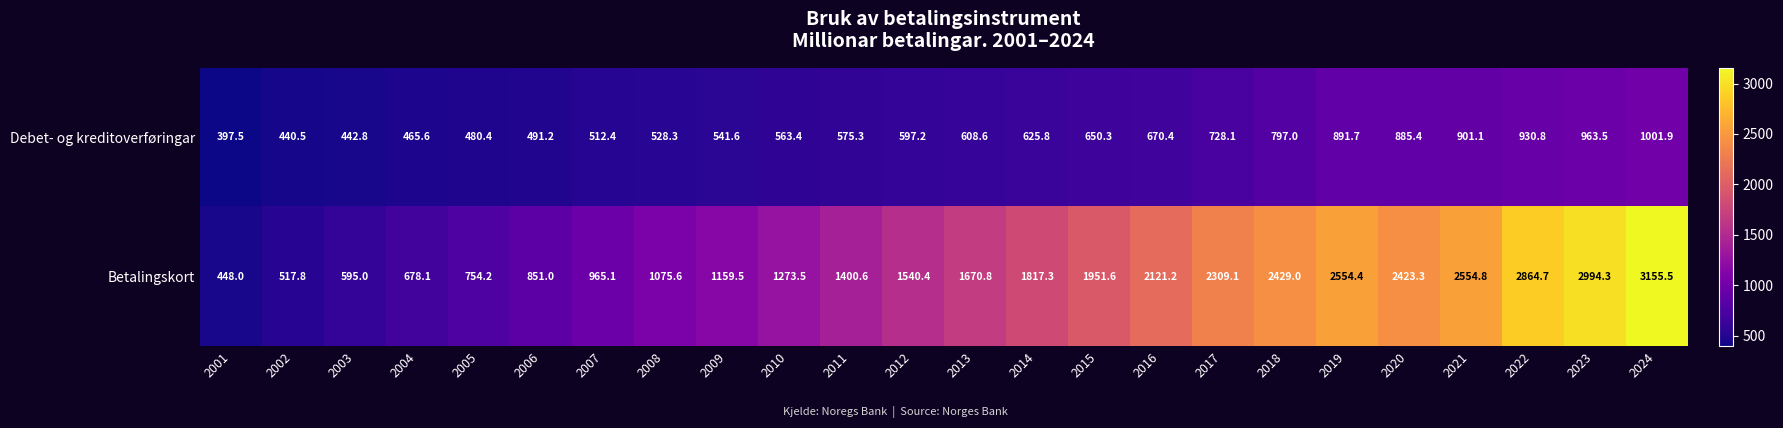

Is it true that Debet- og kreditoverføringar equals 397.5 at 2001?

True